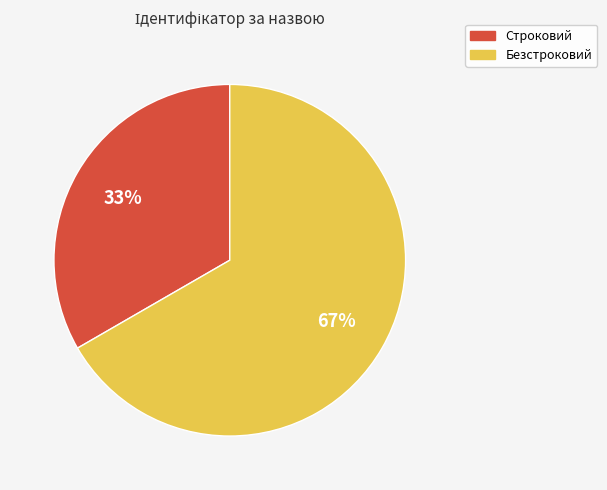

What is the majority slice?

Безстроковий